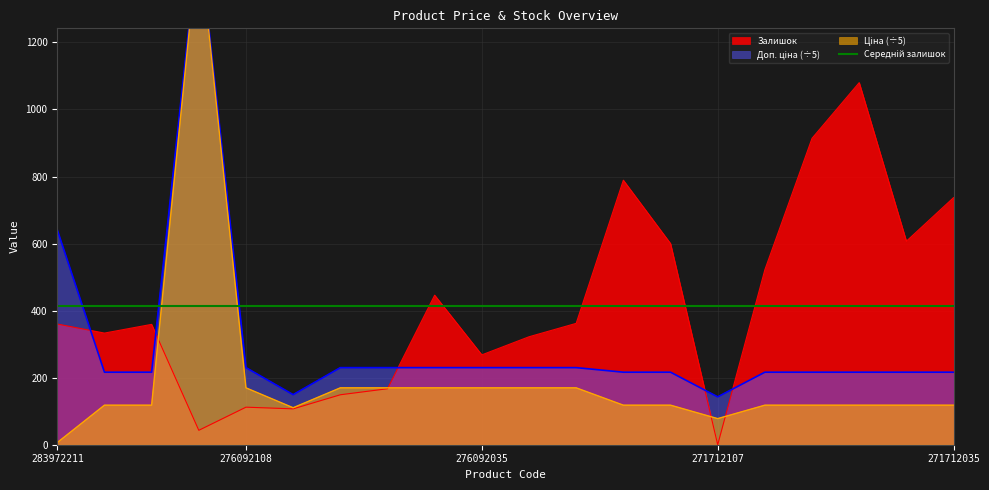

At which label does Ціна first exceed 117?

271712228